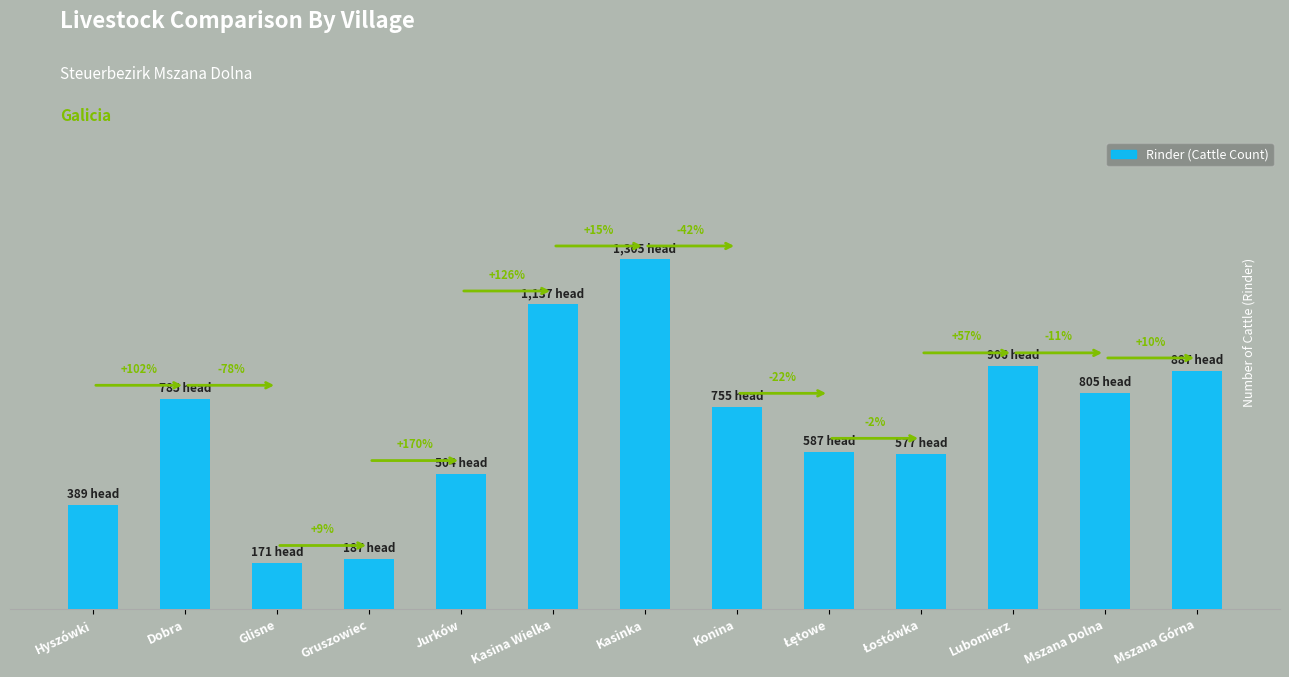

Does the chart contain any negative values?

No